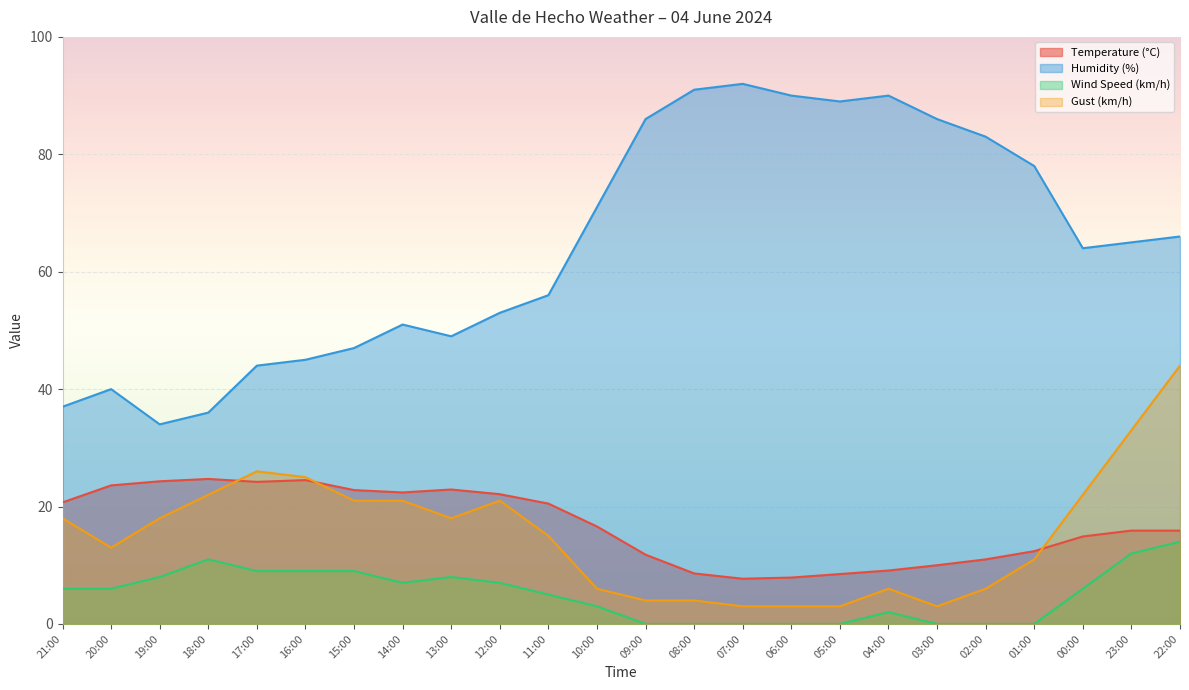

What is the average value of the Humidity (%) series?

64.3